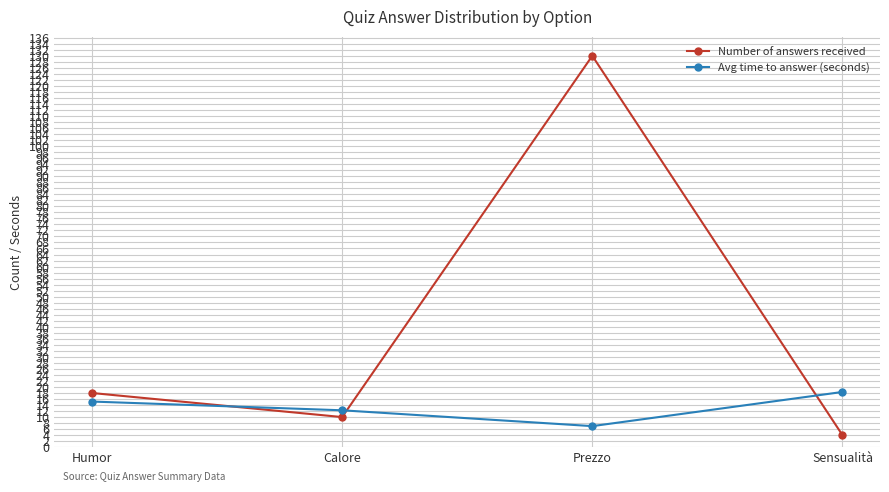

At which category is the sum across all series the highest?

Prezzo